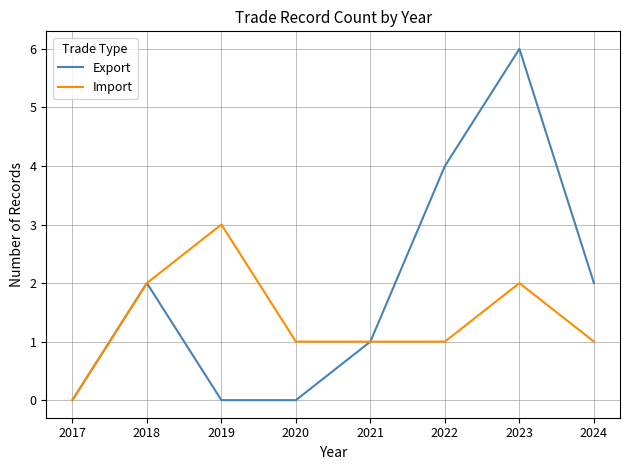

Which series has the widest spread of values?

Export